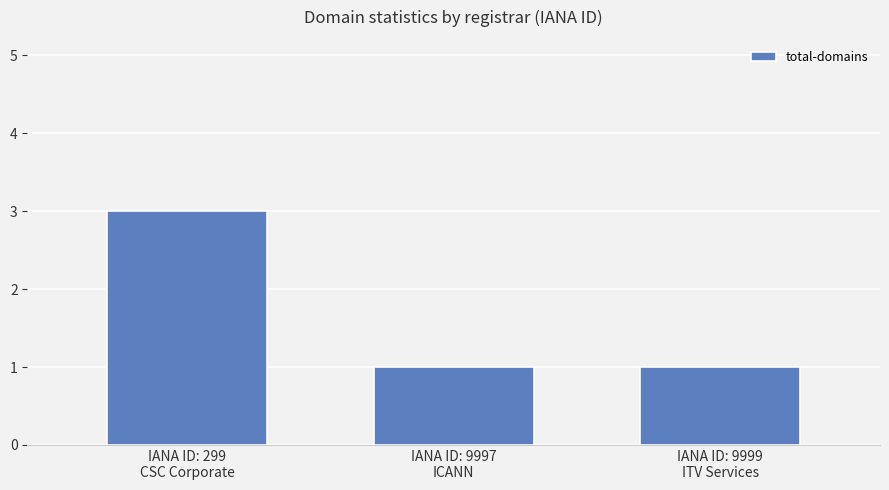

What is the difference between the maximum and minimum values?

2